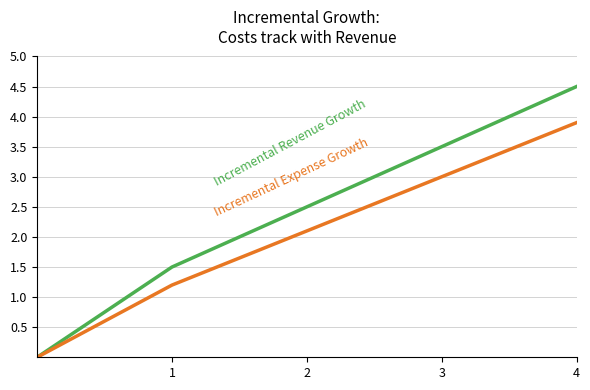

What is the greatest value displayed?

4.5